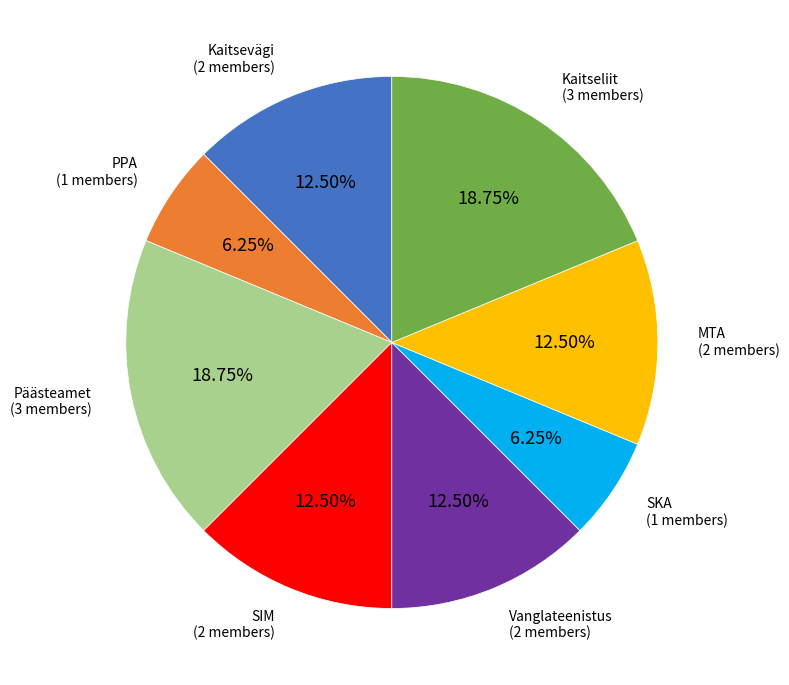

Is there any slice that represents more than half of the pie?

No